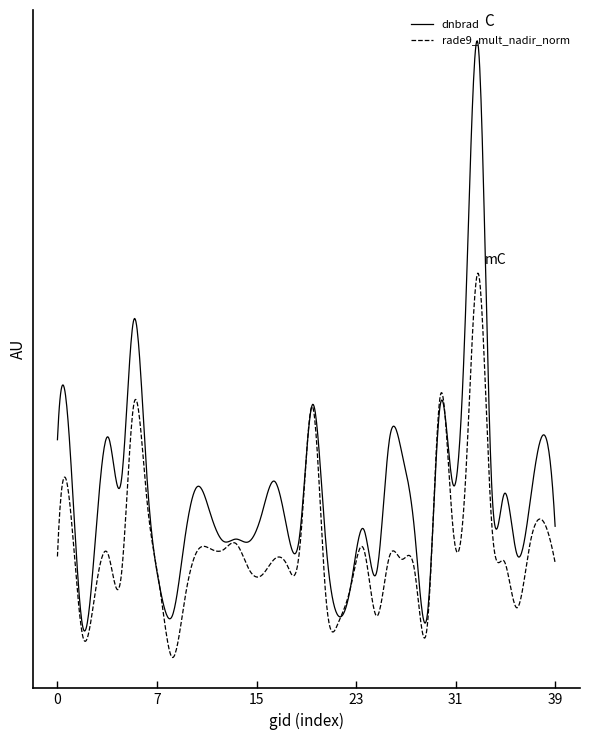

How many intersections are there between rade9_mult_nadir_norm and dnbrad?

4